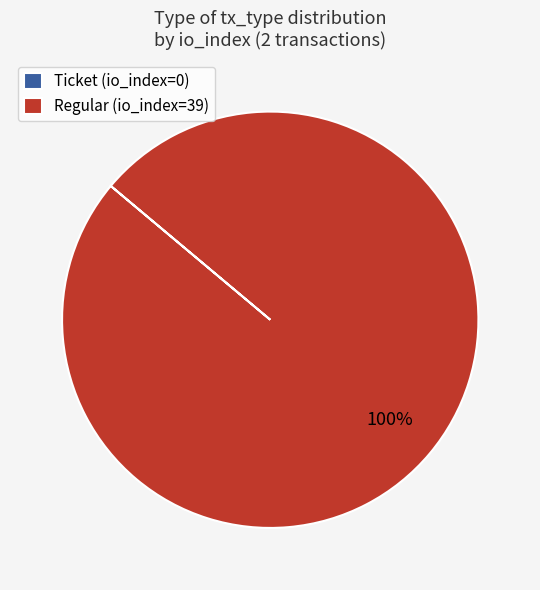

True or false: Regular (io_index=39) accounts for 92% of the total.

False